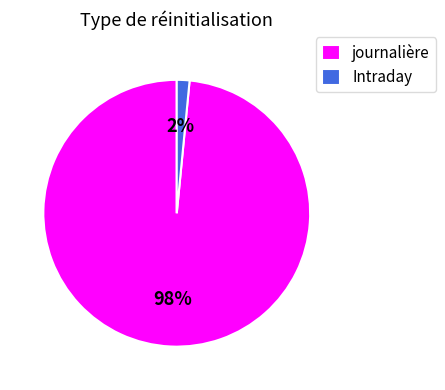

Do Intraday and journalière together represent more than half of the pie?

Yes